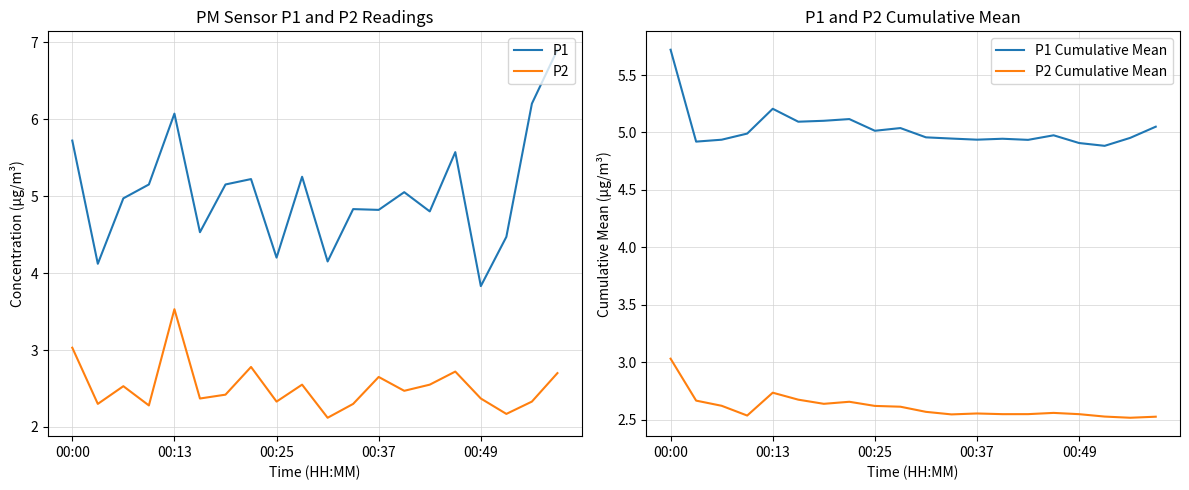

What are all the series names shown in the legend?

P1, P2, P1 Cumulative Mean, P2 Cumulative Mean